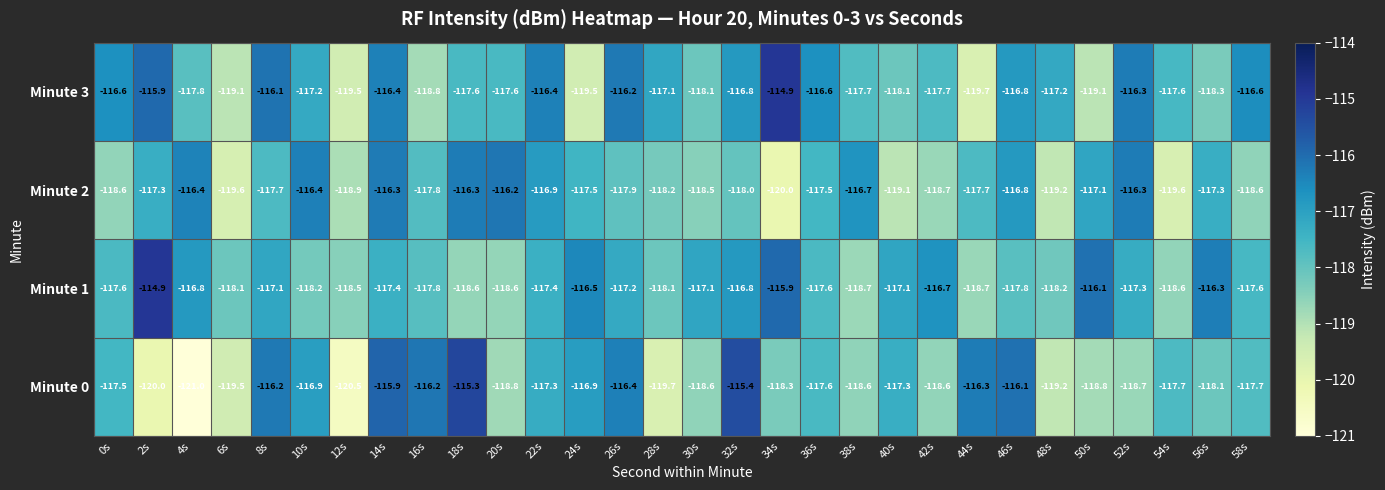

What is the total value across all series at 6s?

-476.3